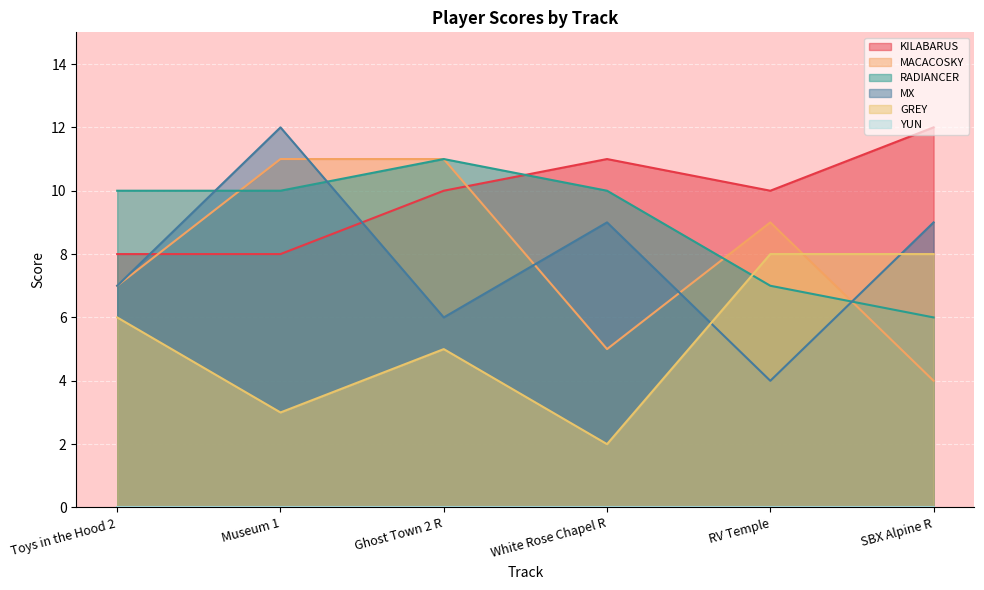

How many distinct data groups are displayed?

6